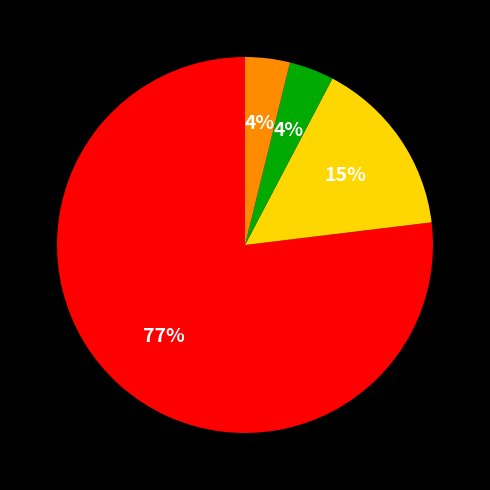

To the nearest percent, what is the average slice percentage?

25%